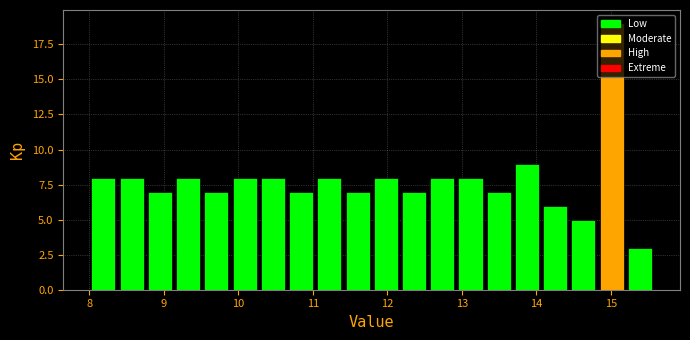

Around what value on the x-axis is the tallest bar? Give the approximate position of its centre, as read against the axis.

15.0